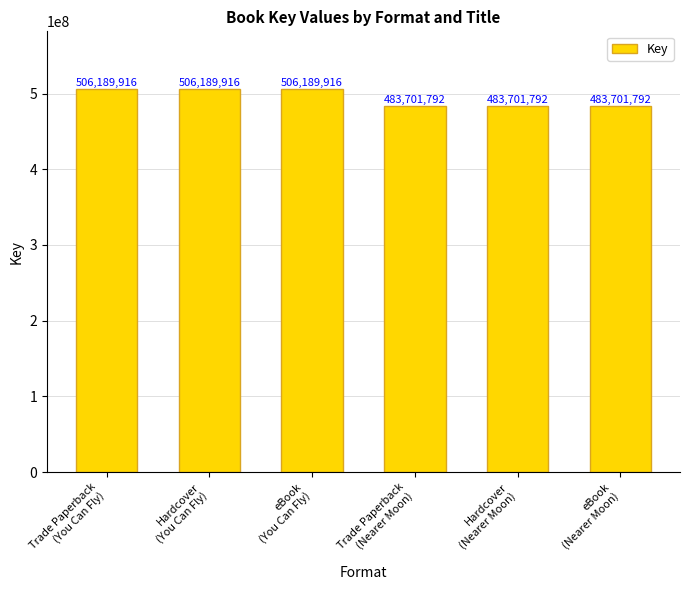

What is the average value?

494945854